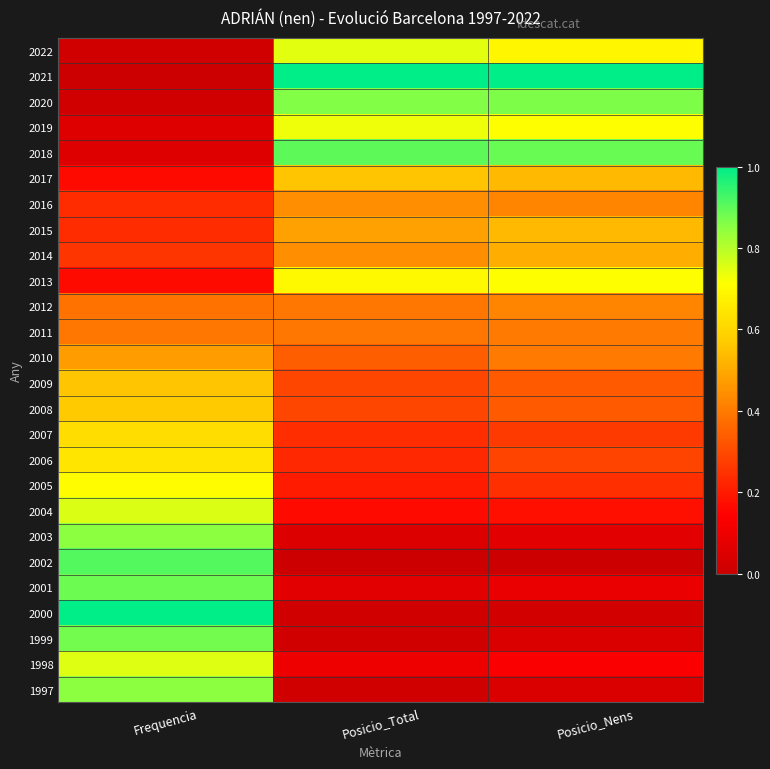

List the series in order of their peak value, lowest first.

2011, 2012, 2016, 2010, 2014, 2015, 2009, 2017, 2008, 2007, 2006, 2005, 2013, 2019, 2022, 1998, 2004, 1997, 2003, 2020, 1999, 2001, 2018, 2002, 2021, 2000